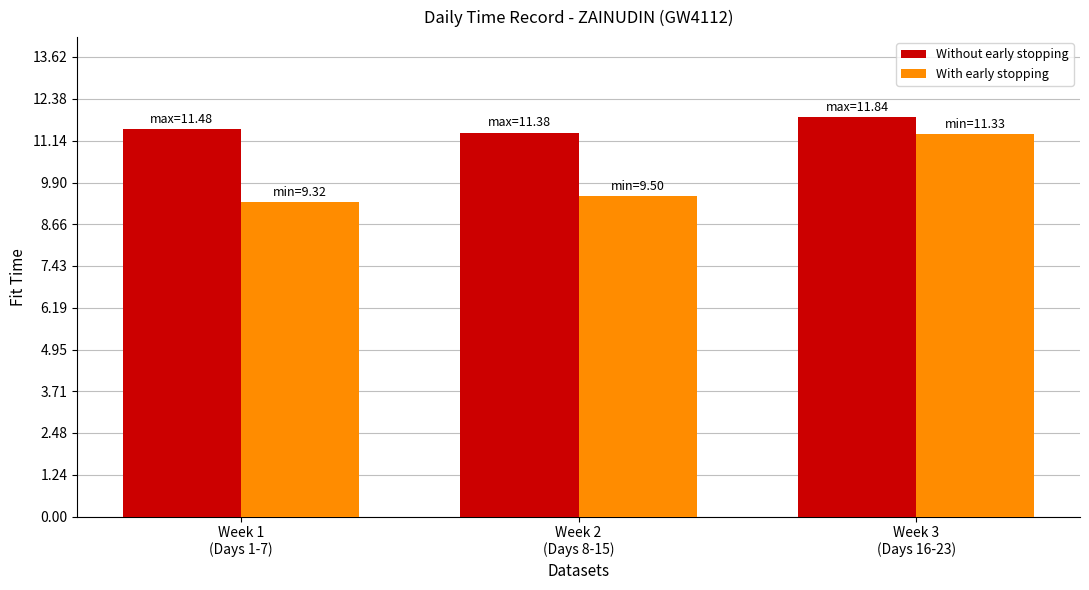

How many groups of bars are there?

3